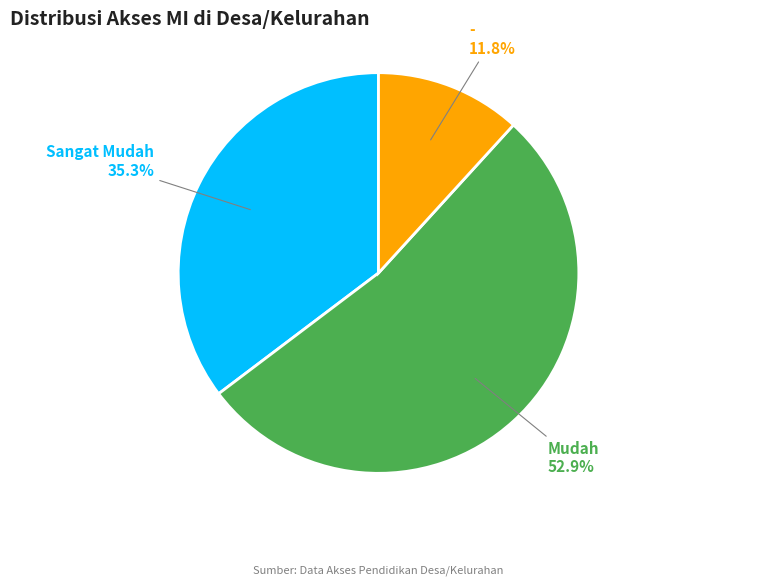

Does any single category account for the majority?

Yes